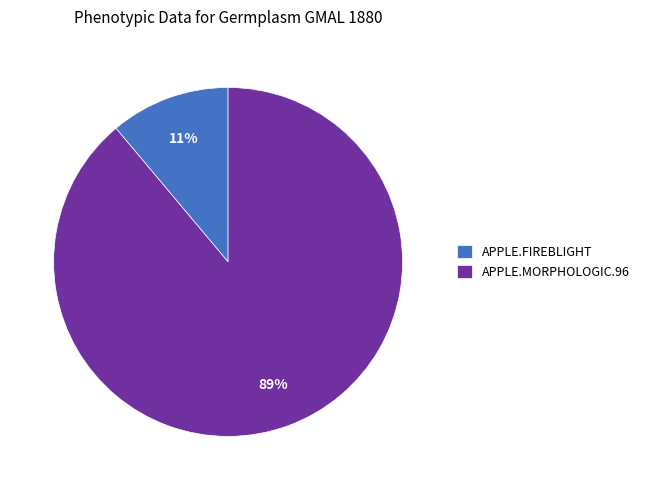

What is the largest slice in the pie chart?

APPLE.MORPHOLOGIC.96